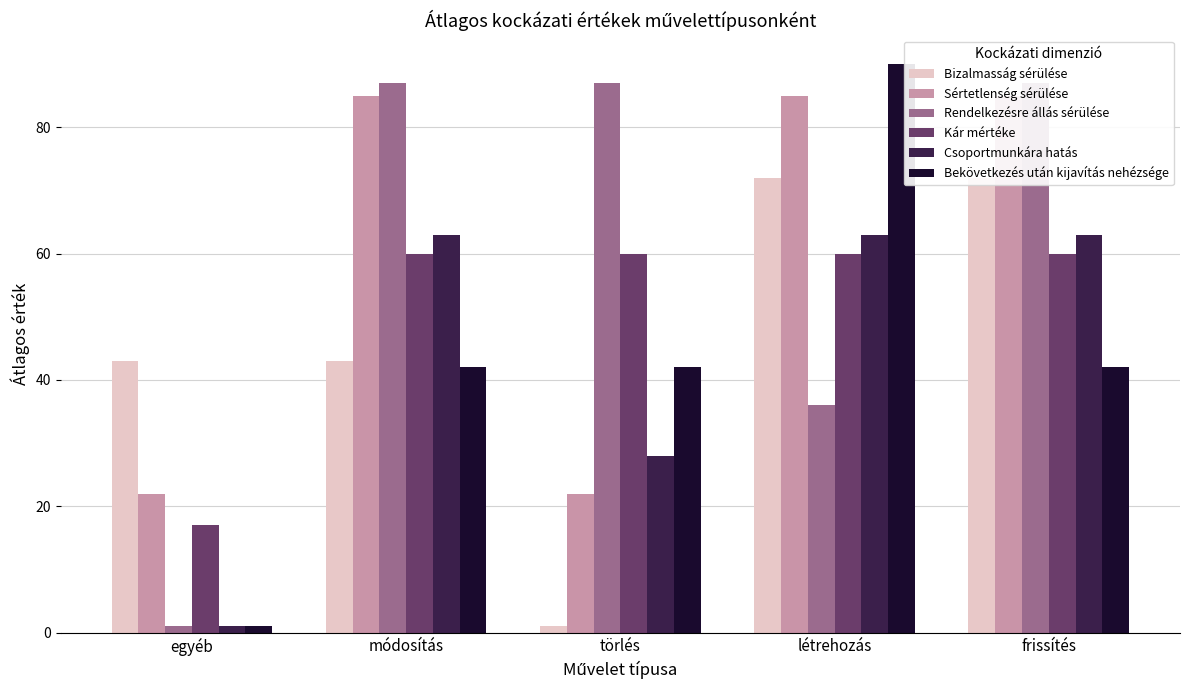

How many bars are there in total?

30